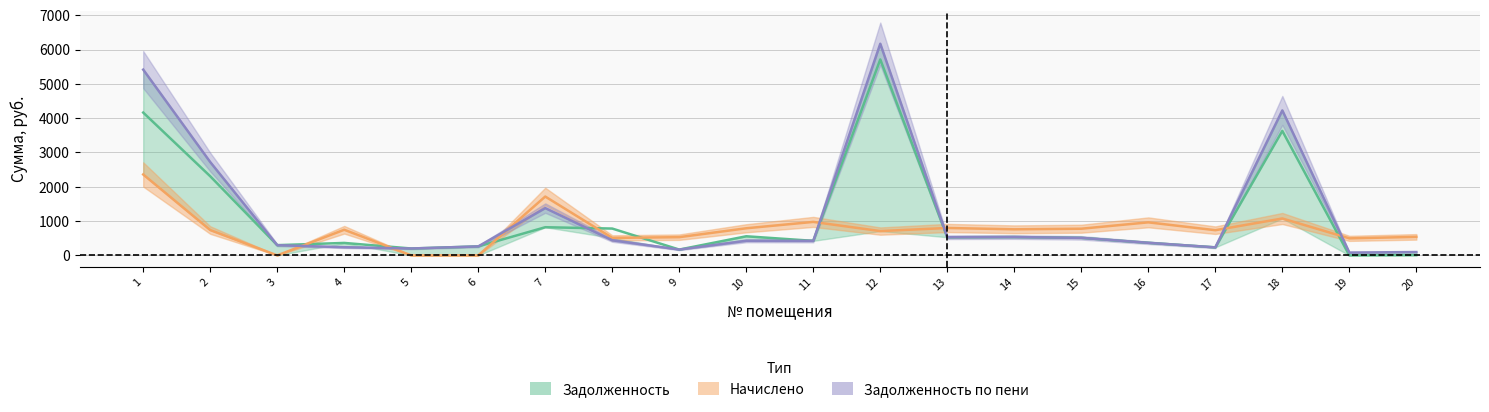

How many lines are shown in the chart?

3